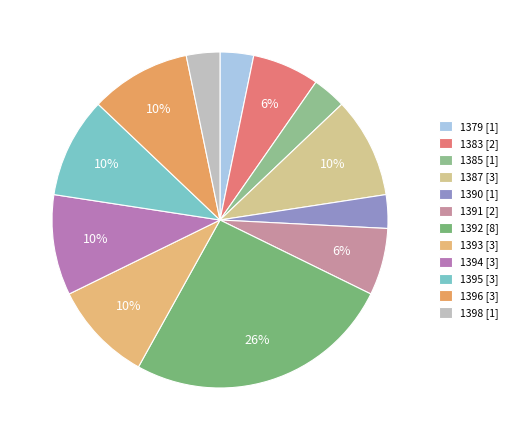

To the nearest percent, what portion does 1383 represent?

6%